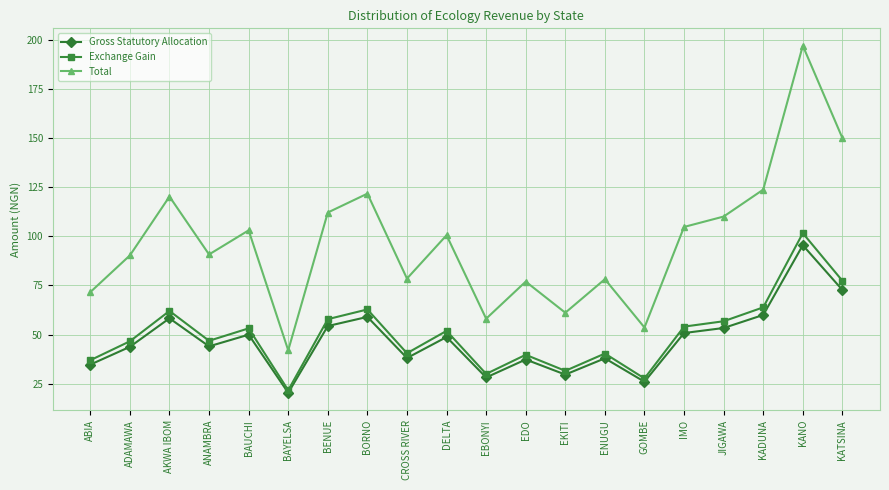

At which category is the sum across all series the highest?

KANO